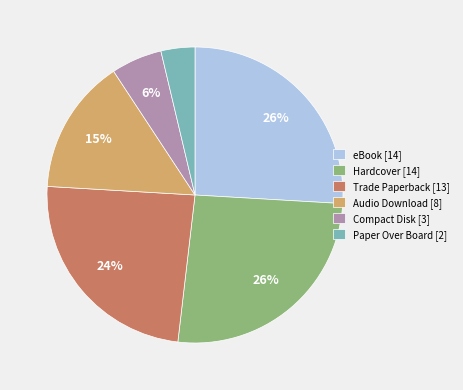

Which slice is the smallest?

Paper Over Board [2]